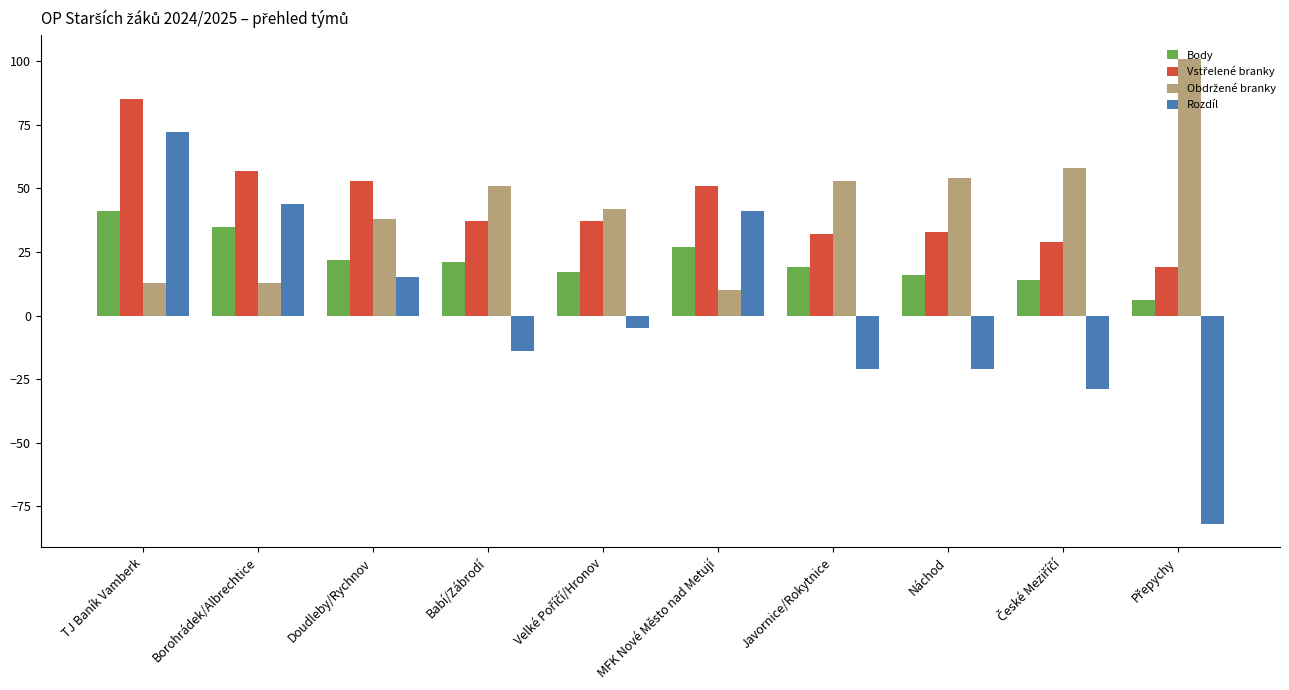

What is the difference between the highest and lowest values at TJ Baník Vamberk?

72